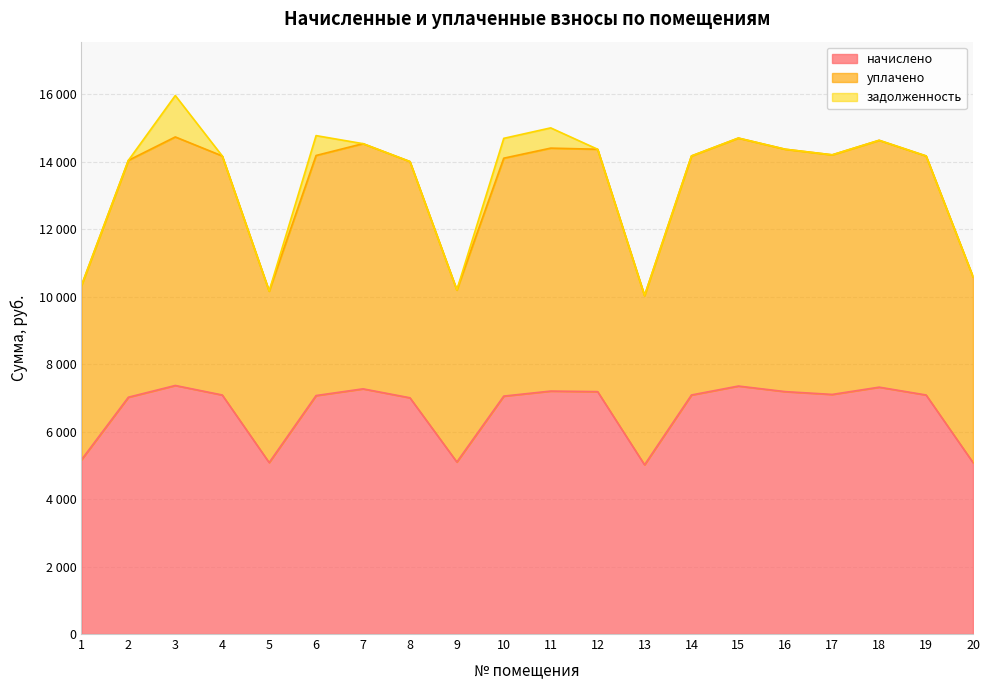

Is the value of начислено at 9 greater than the value of уплачено at 13?

No